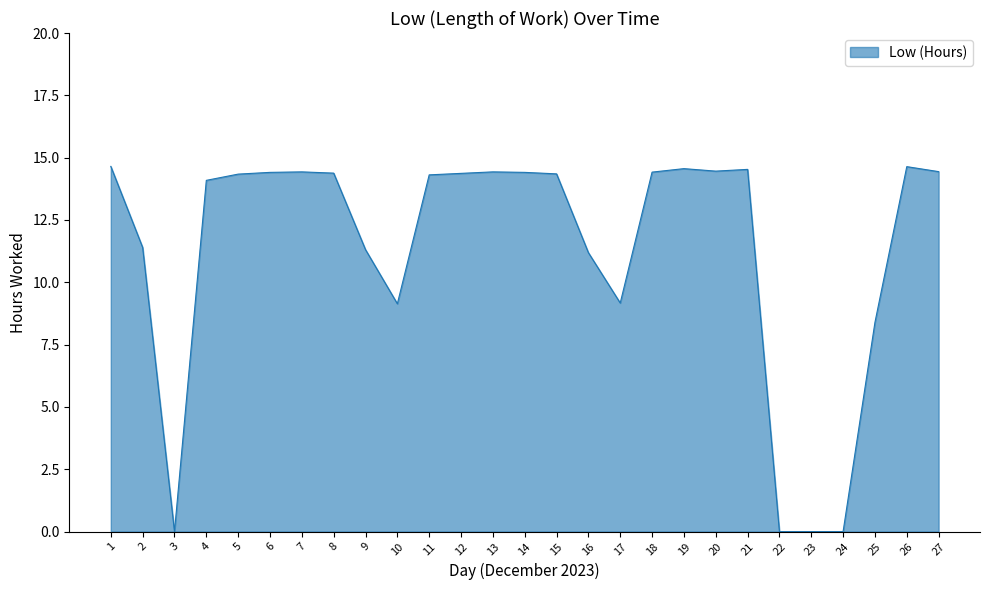

What is the change in value from 7 to 21?

+0.1